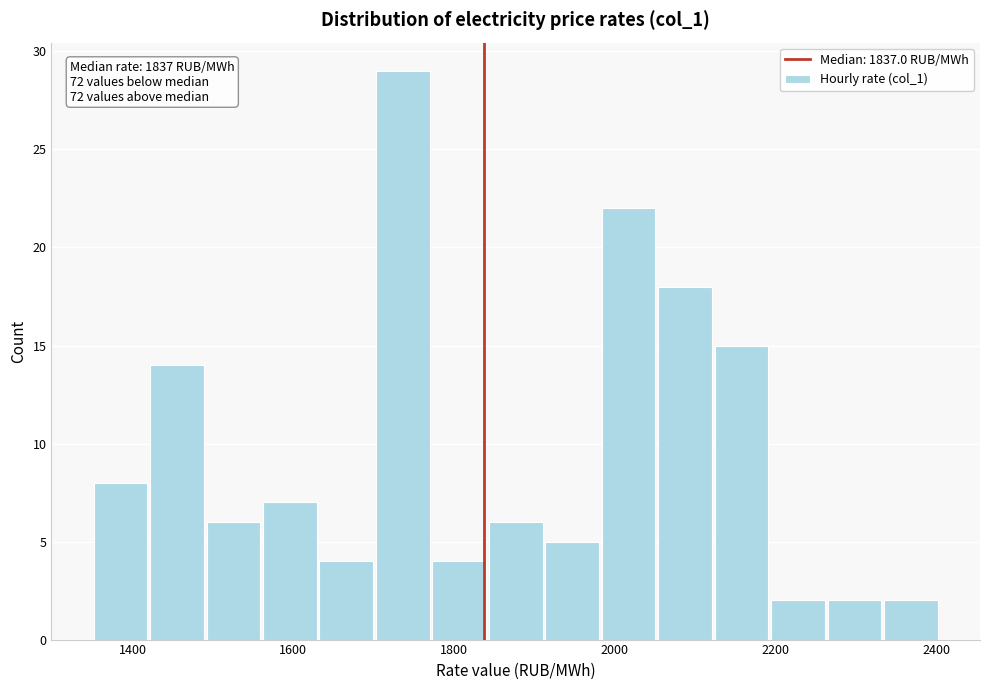

Read against the x-axis, roughly where is the centre of the tallest bar?

1740